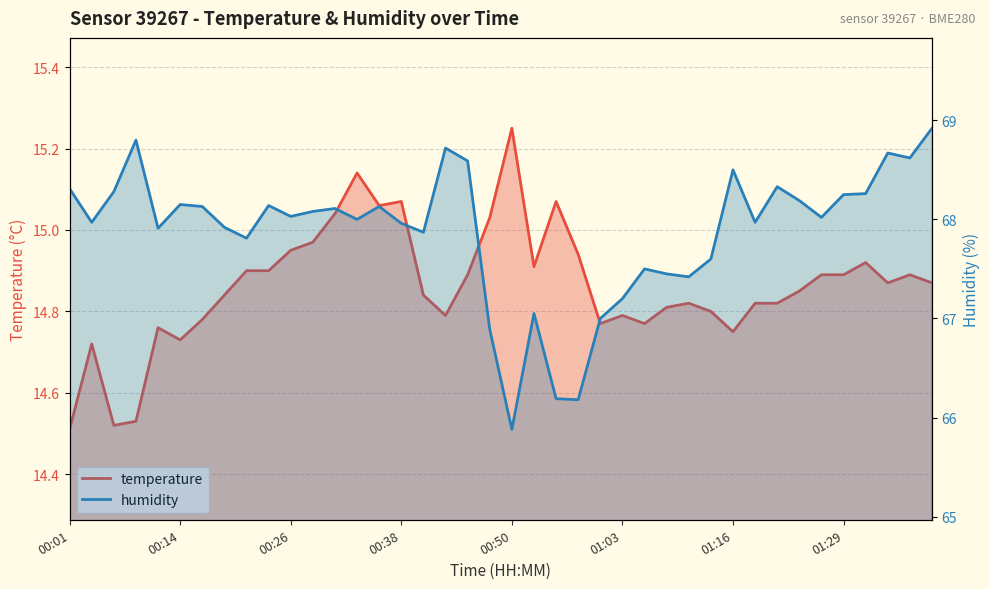

Is the value of humidity at 01:00 greater than the value of temperature at 00:40?

Yes